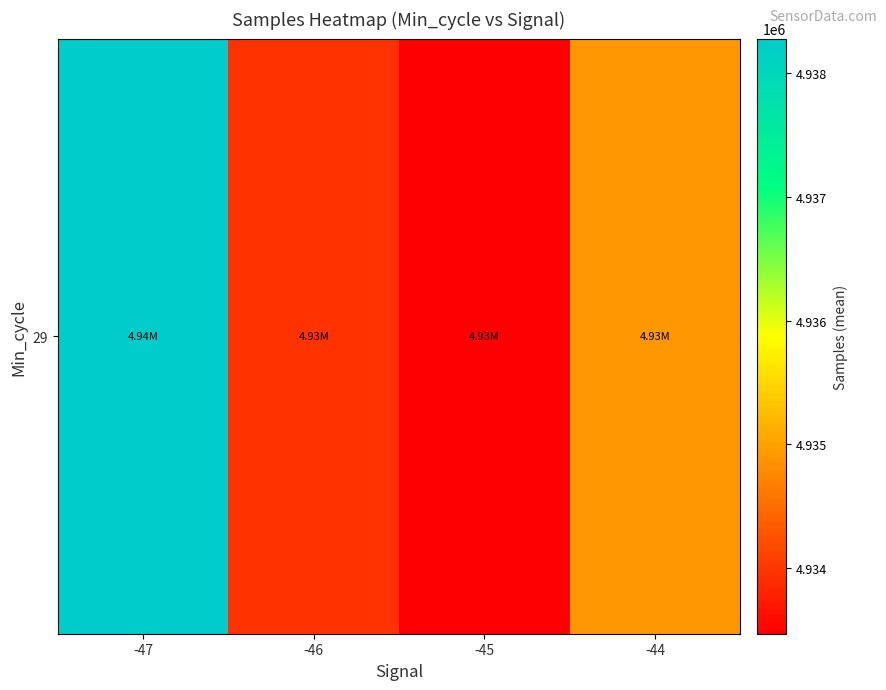

Between -45 and -46, which is larger?

-46